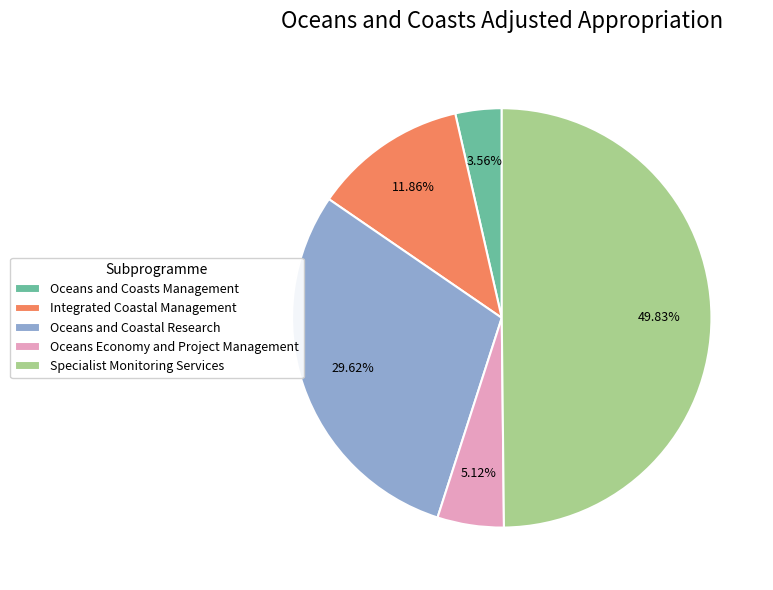

How much of the chart is everything except Oceans and Coasts Management?

96.4%